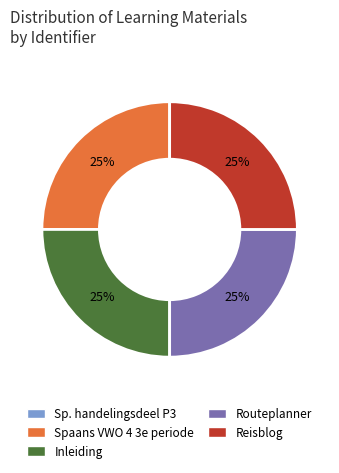

To the nearest percent, what is the average slice percentage?

20%